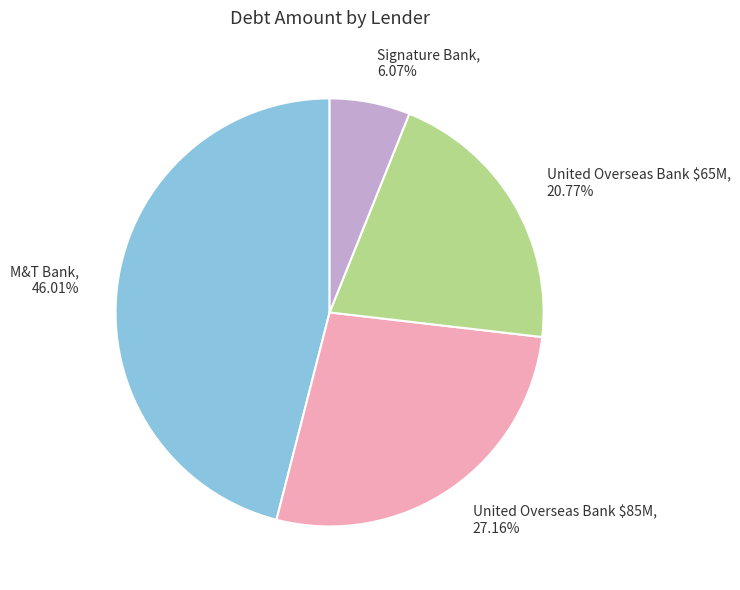

Between M&T Bank and Signature Bank, which is larger?

M&T Bank